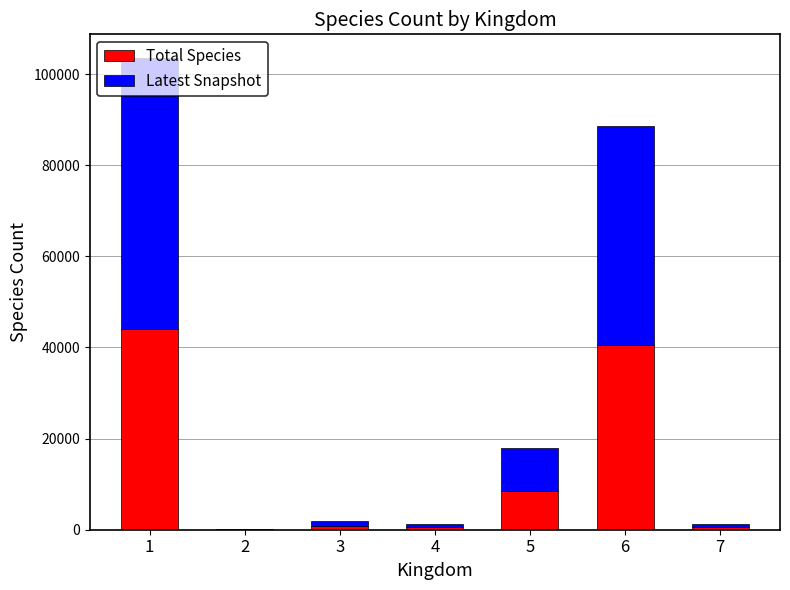

What is the highest value of the Total Species series?

43953